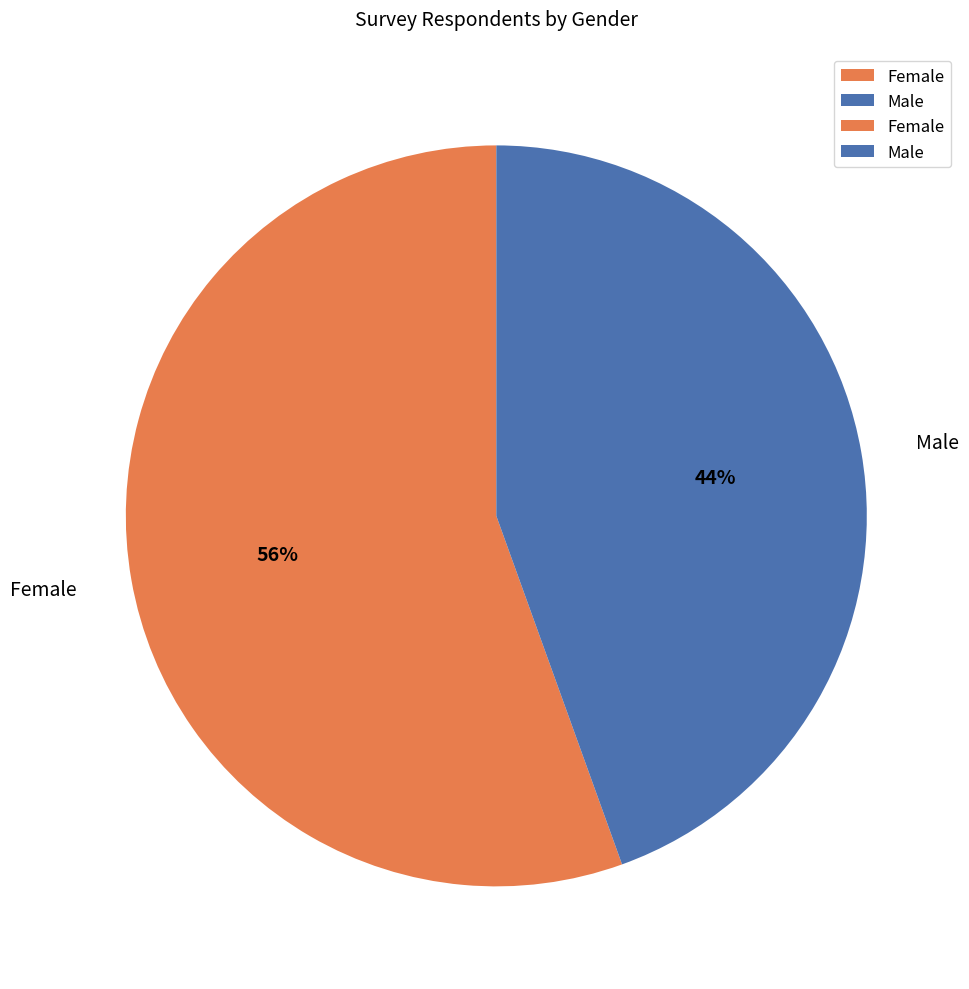

Which slice represents more than half of the pie?

Female